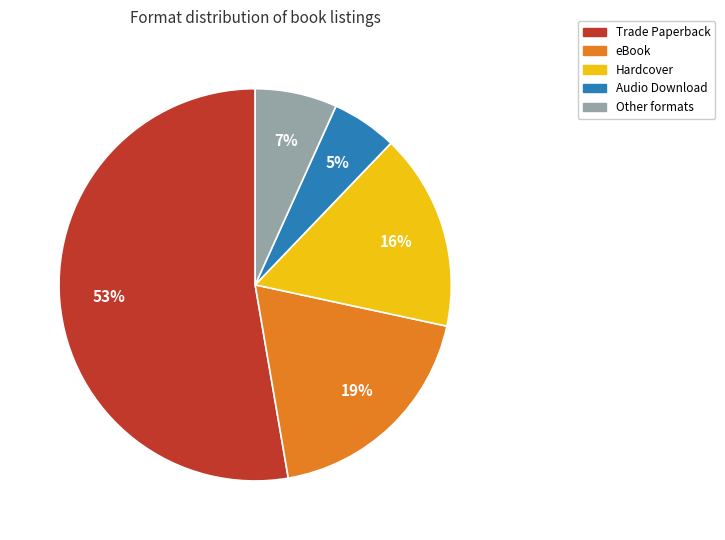

Is there a majority slice in this chart?

Yes